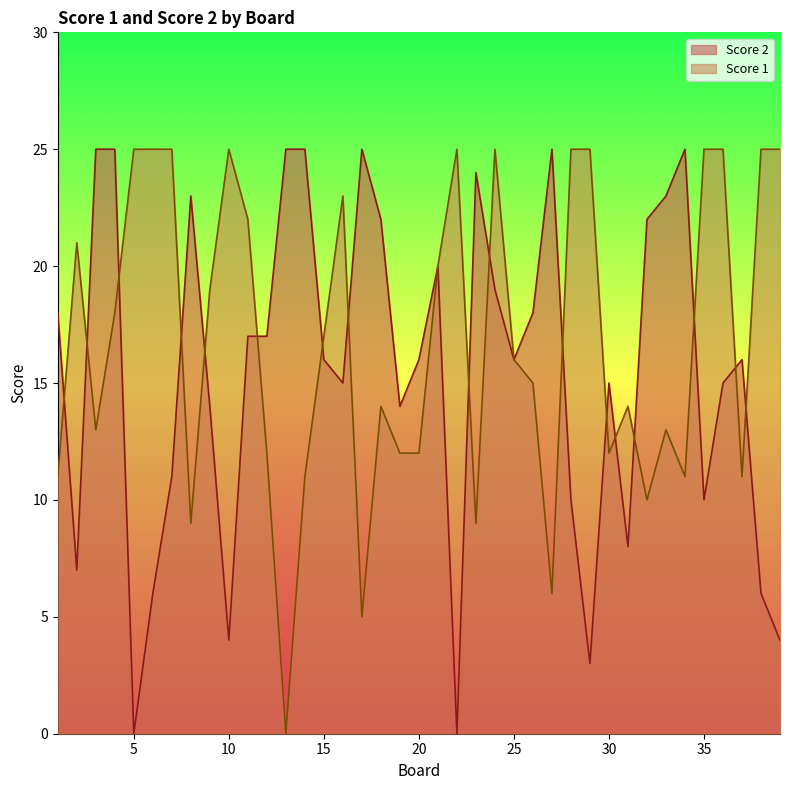

Count the number of categories in the chart.

39